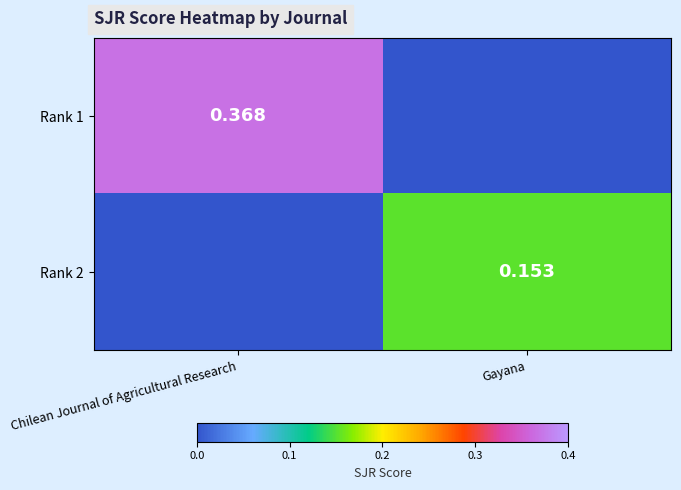

What is the approximate value of Rank 2 at Gayana?

0.2